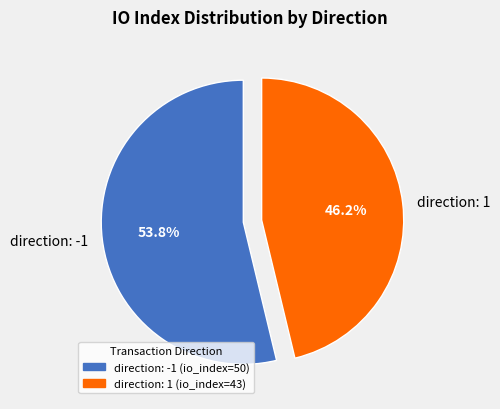

Between direction: 1 and direction: -1, which is larger?

direction: -1